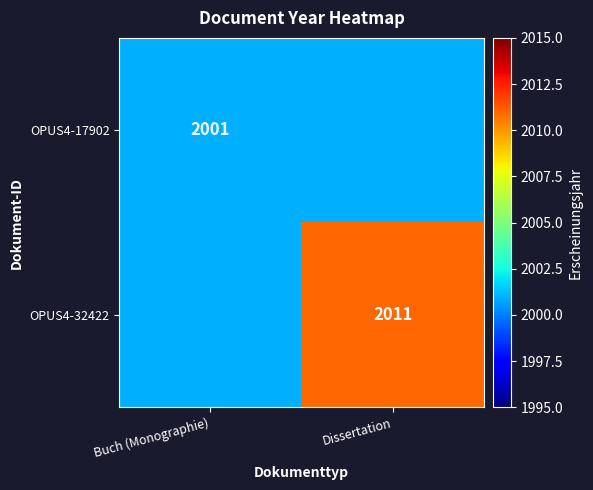

The OPUS4-17902 series shows 3284 at Buch (Monographie). True or false?

False